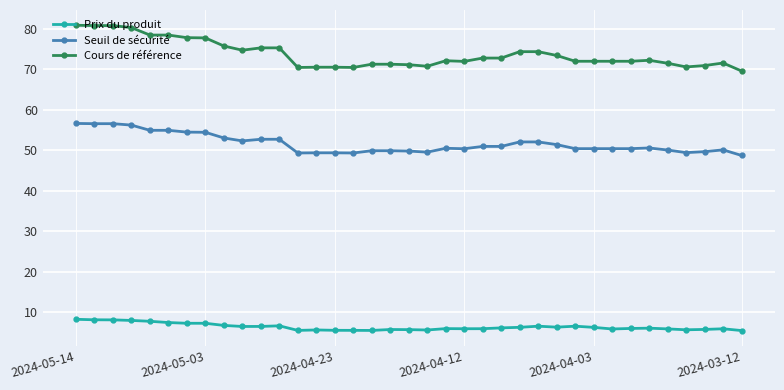

What is the minimum value for Prix du produit?

5.4